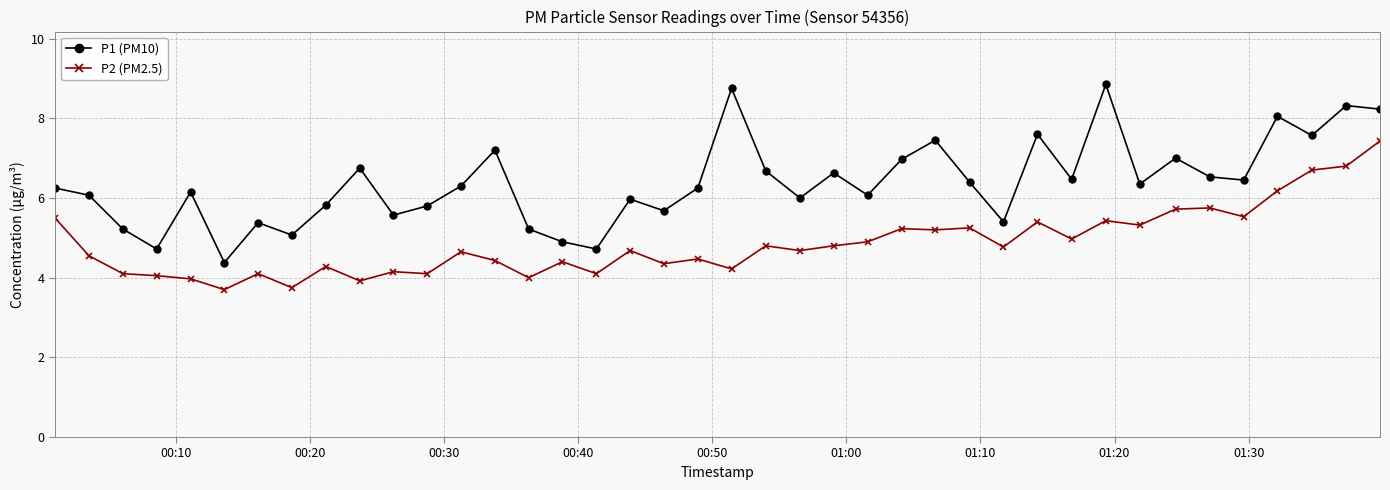

Which series has the largest range (max minus min)?

P1 (PM10)